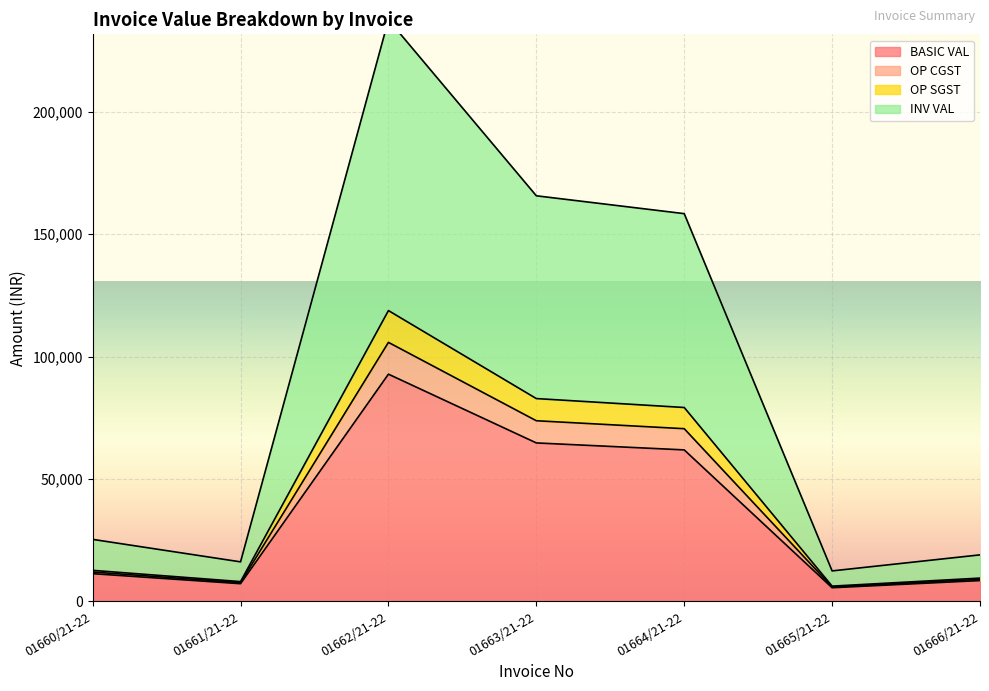

What are all the series names shown in the legend?

BASIC VAL, OP CGST, OP SGST, INV VAL